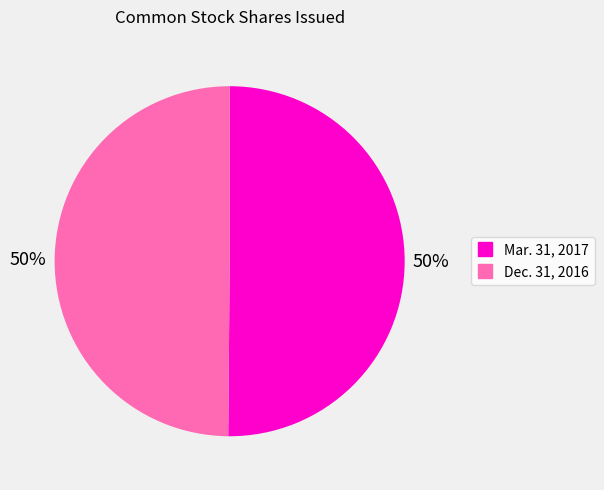

Combined, do Mar. 31, 2017 and Dec. 31, 2016 account for over 50%?

Yes